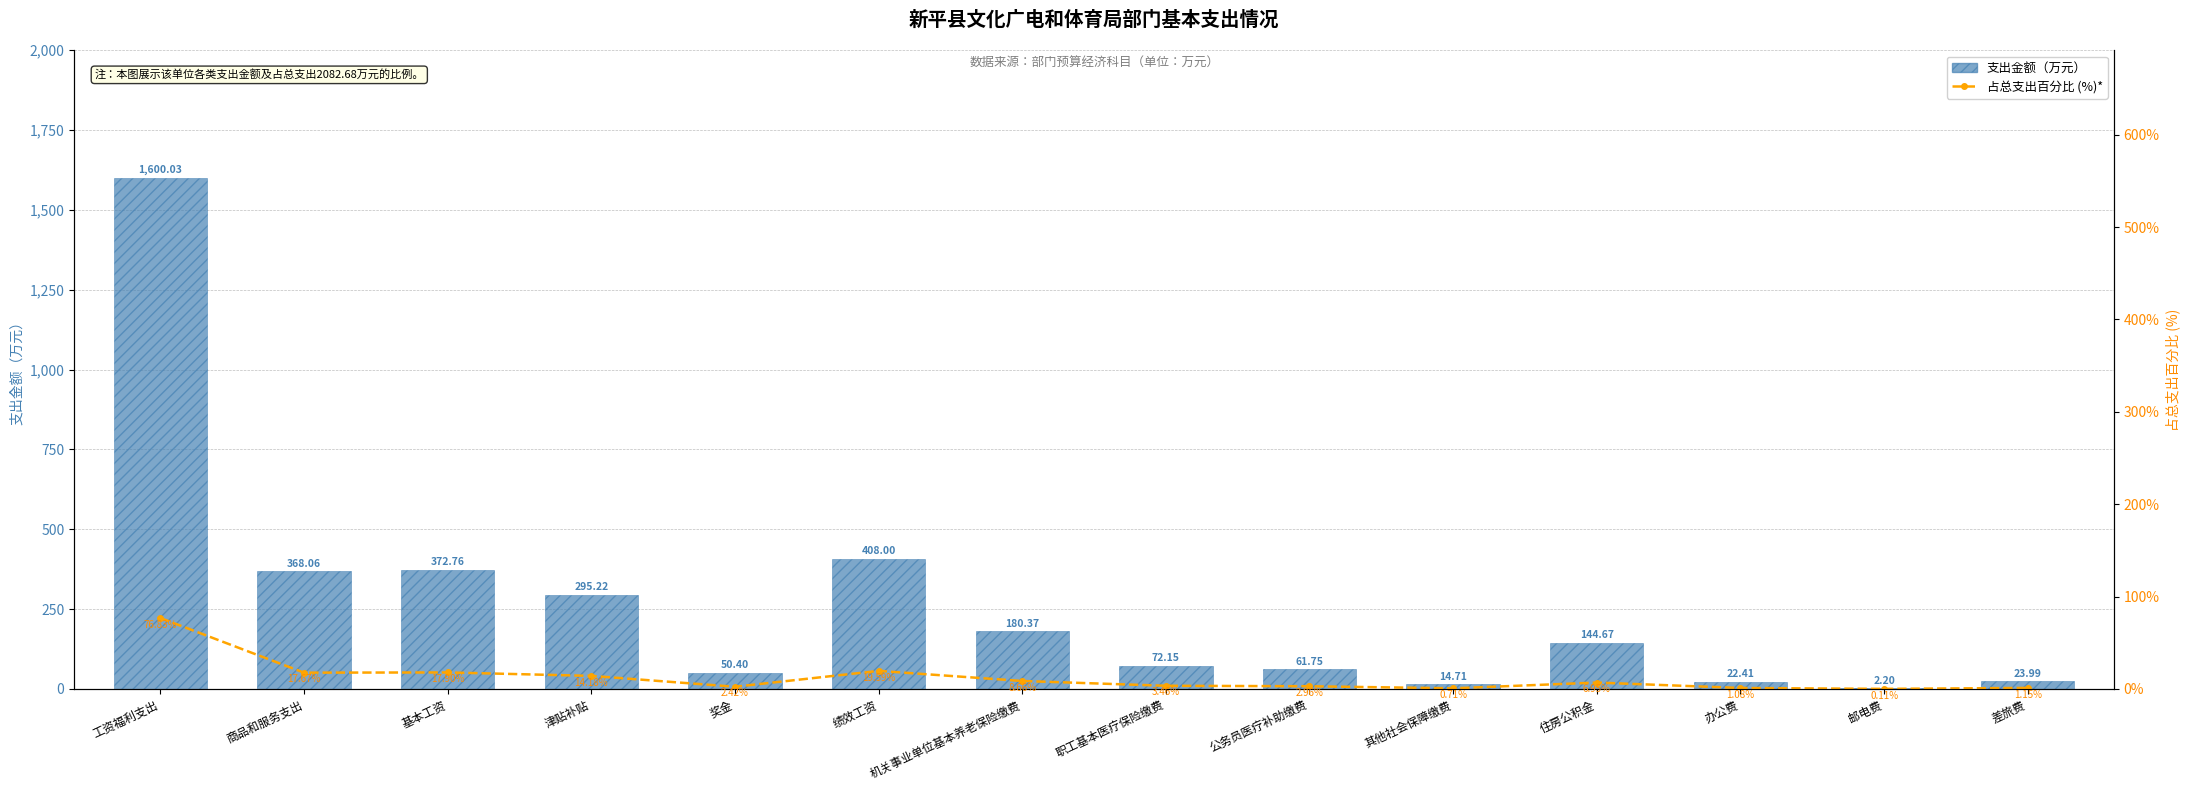

Which series has the largest total across all categories?

支出金额（万元）